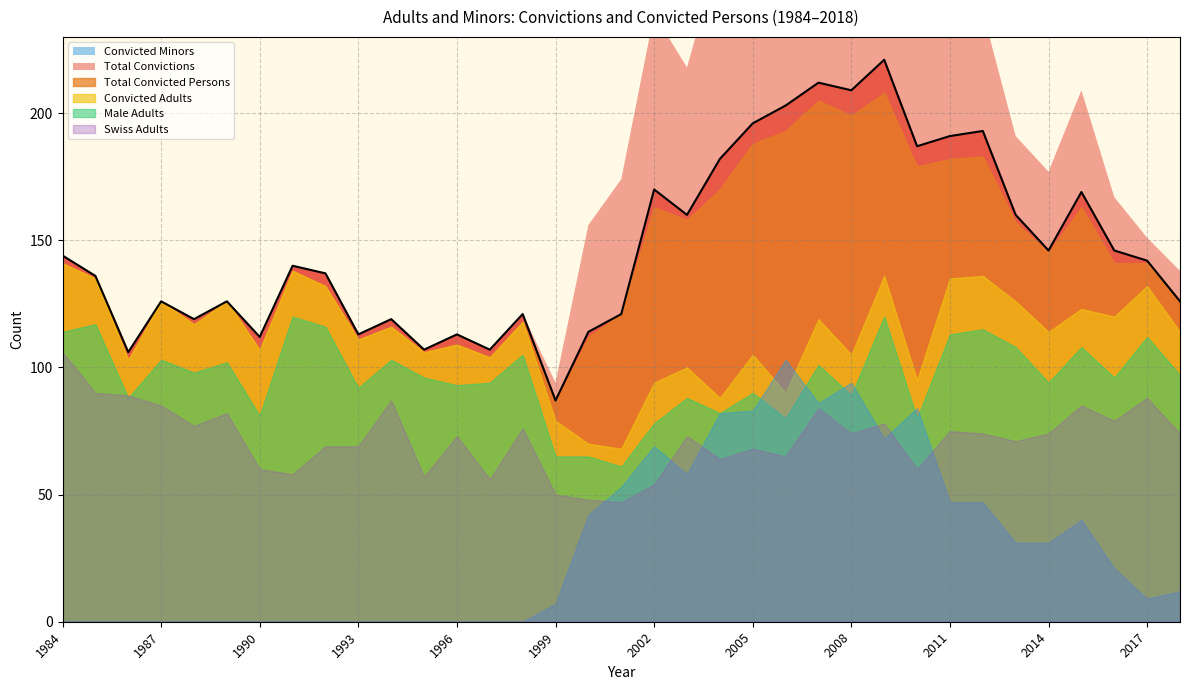

Which label corresponds to the largest value in the chart?

2009